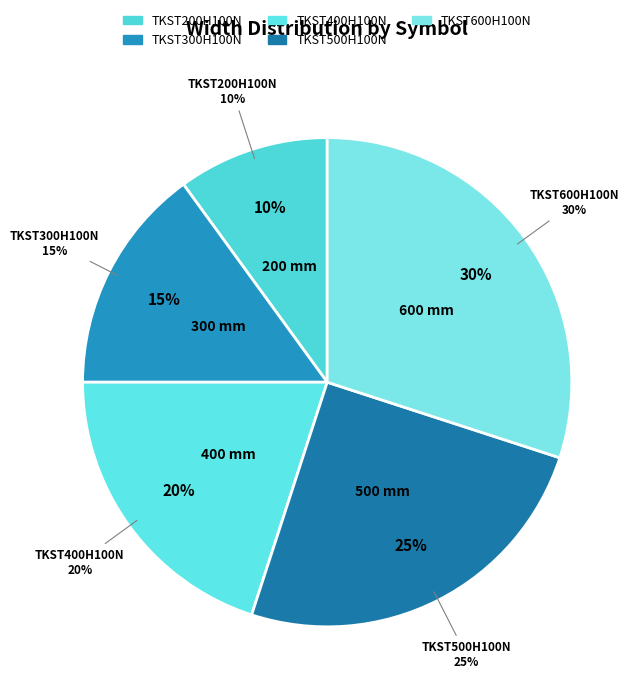

Is it true that TKST600H100N is 30% of the pie?

True